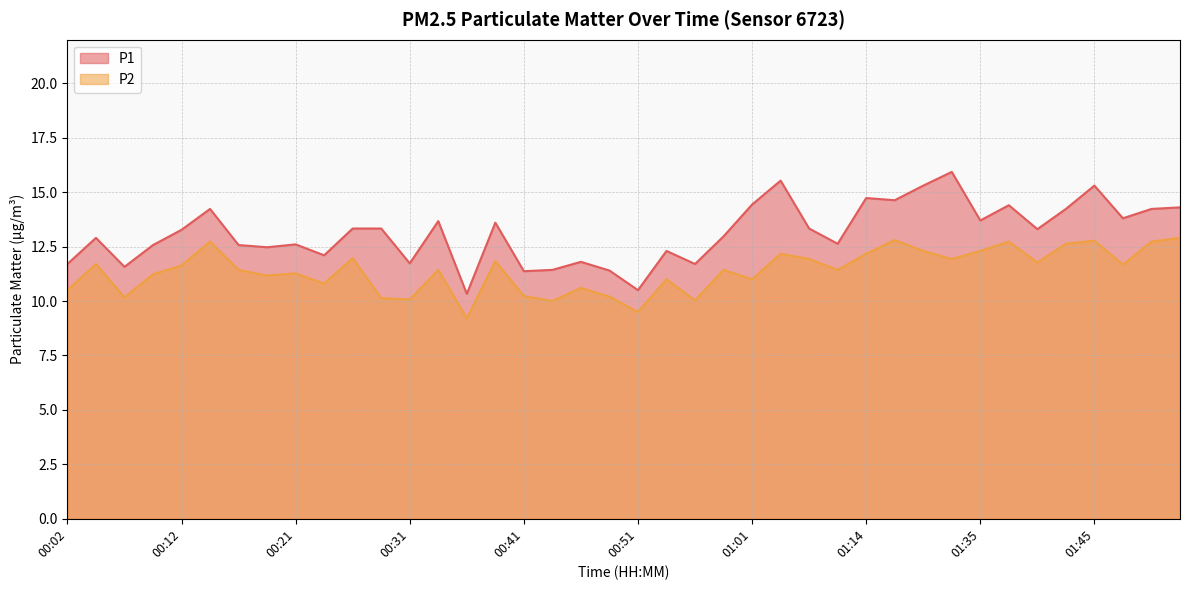

Reading left to right, list all the values displayed in this chart.

P1: 11.7	12.9	11.6	12.6	13.3	14.2	12.6	12.5	12.6	12.1	13.3	13.3	11.7	13.7	10.3	13.6	11.4	11.4	11.8	11.4	10.5	12.3	11.7	13.0	14.4	15.5	13.3	12.6	14.7	14.6	15.3	15.9	13.7	14.4	13.3	14.2	15.3	13.8	14.2	14.3
P2: 10.5	11.7	10.2	11.2	11.6	12.7	11.4	11.2	11.3	10.8	12.0	10.1	10.1	11.4	9.2	11.8	10.2	10.0	10.6	10.2	9.5	11.0	10.0	11.4	11.0	12.2	11.9	11.4	12.2	12.8	12.3	11.9	12.3	12.7	11.8	12.6	12.8	11.7	12.7	12.9